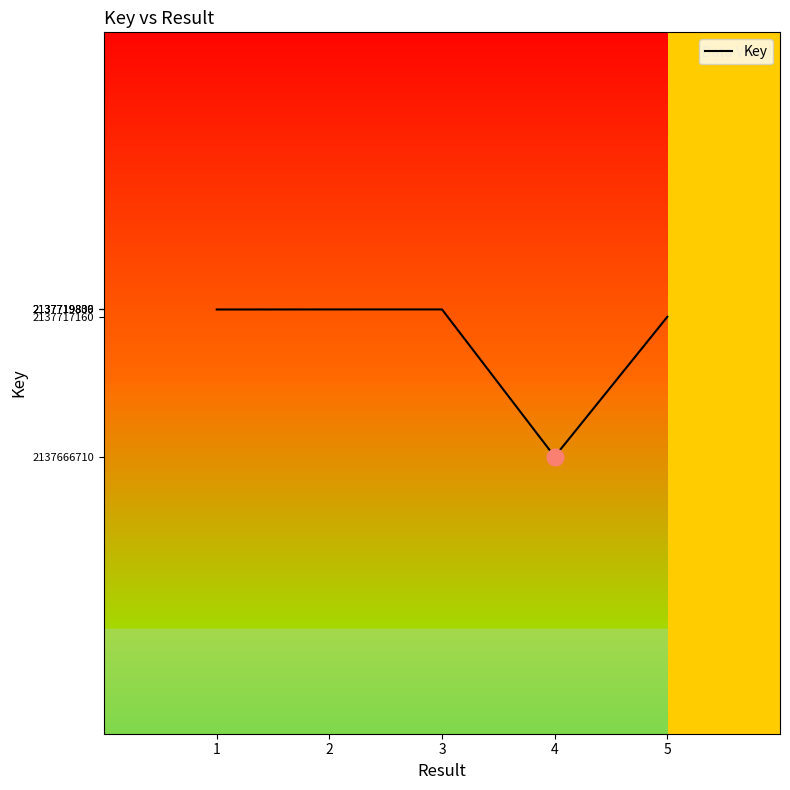

Approximately how many times larger is the value at 5 compared to 2?

1.0